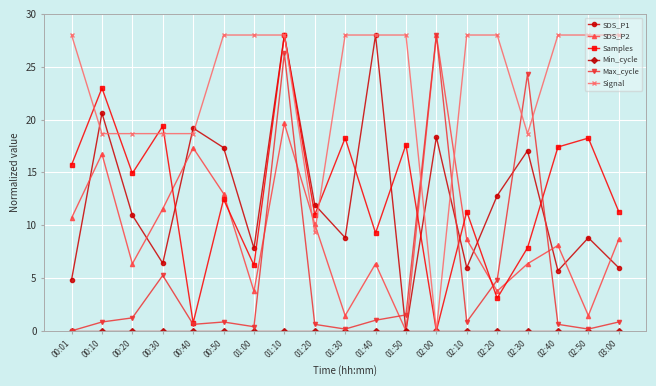

Between which two adjacent categories do Samples and SDS_P2 first intersect?

00:30 and 00:40